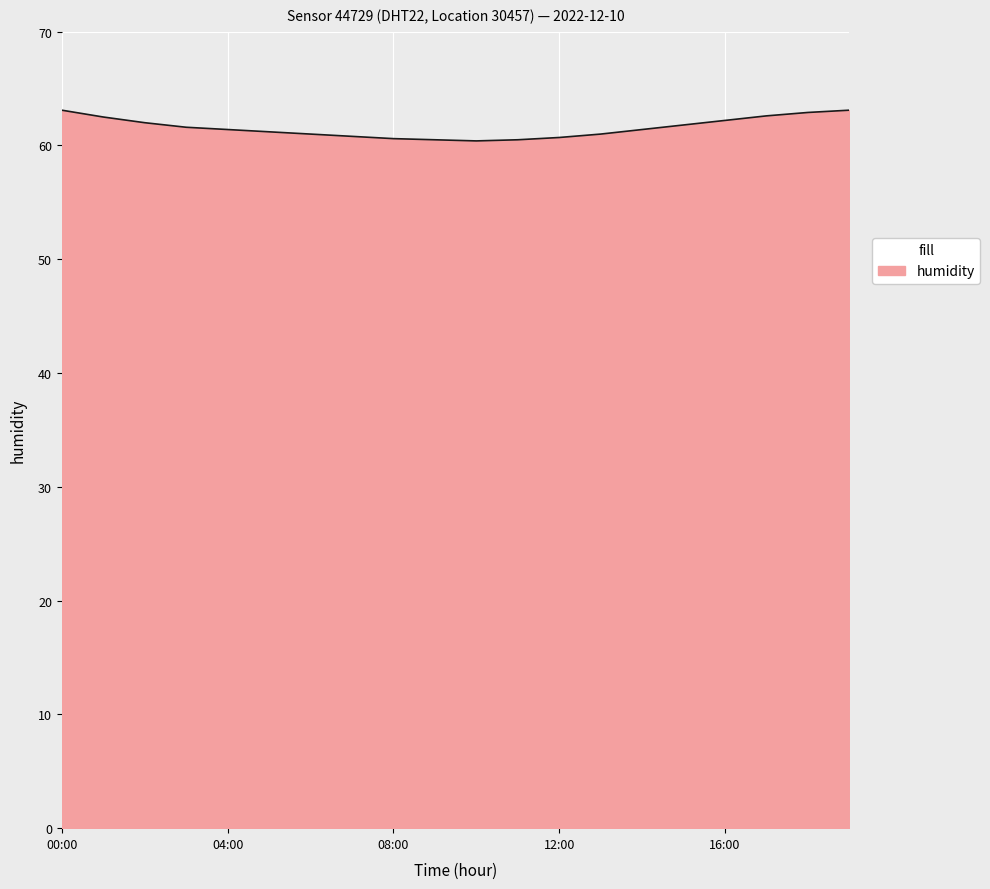

What is the greatest value displayed?

63.1